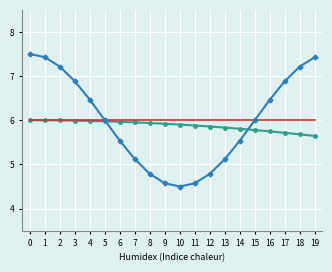

What is the spread (max minus min) of values at 2?

1.2